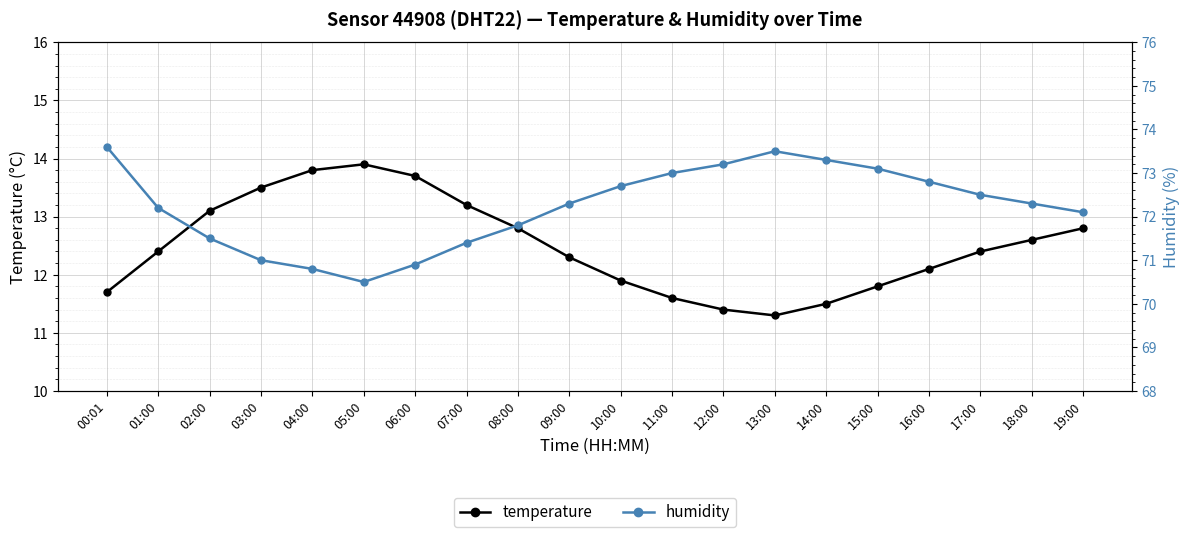

What position from the left is 17:00?

18